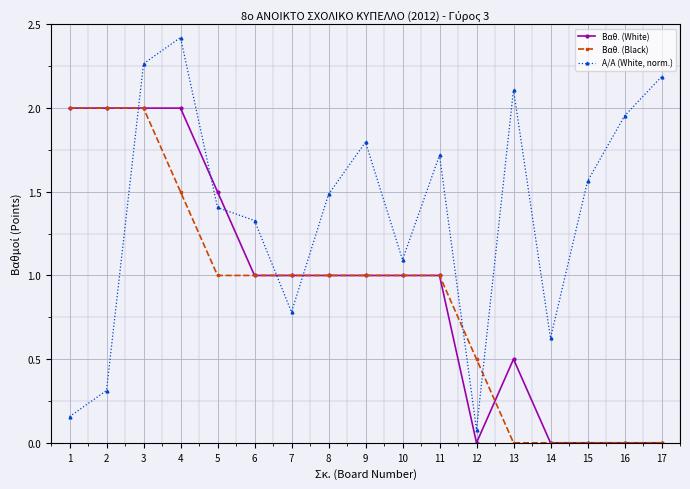

The Βαθ. (White) series shows 1.0 at 3. True or false?

False